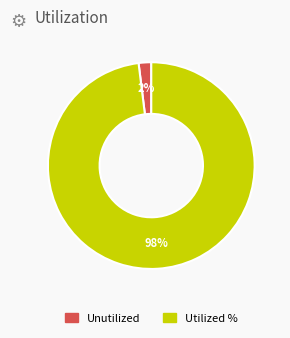

To the nearest percent, what is the average slice percentage?

50%